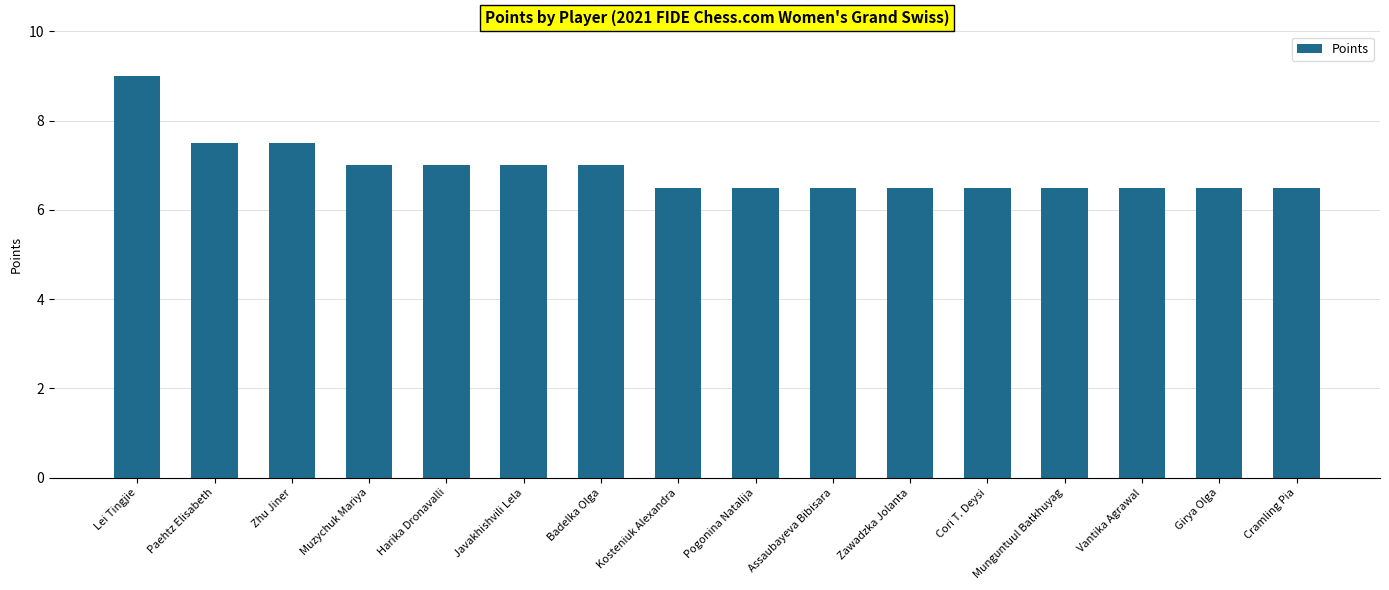

How many data points does each series have?

16